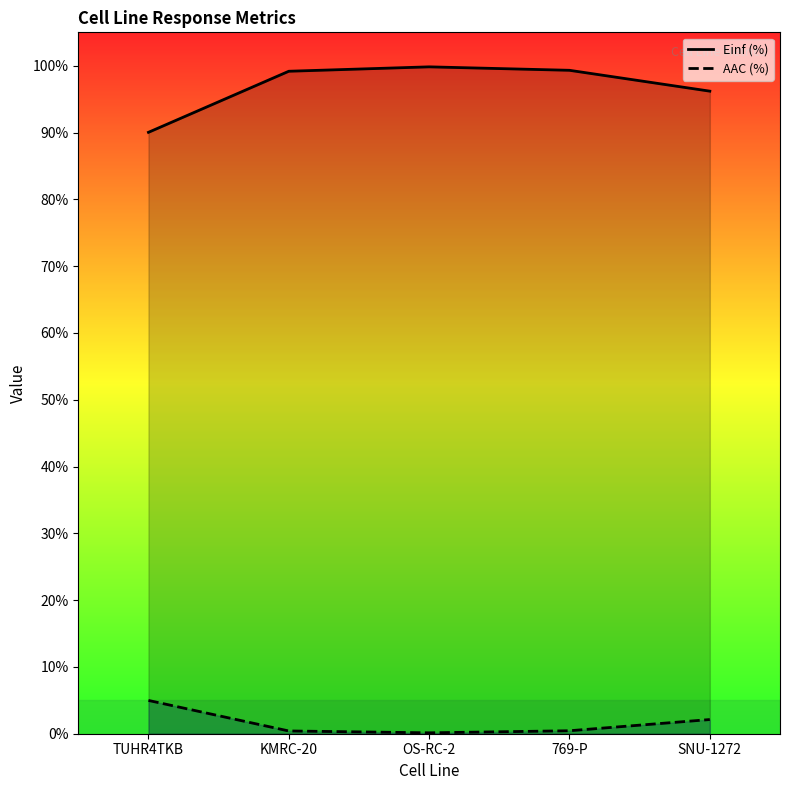

True or false: Einf (%) has a value of 135.6 at OS-RC-2.

False